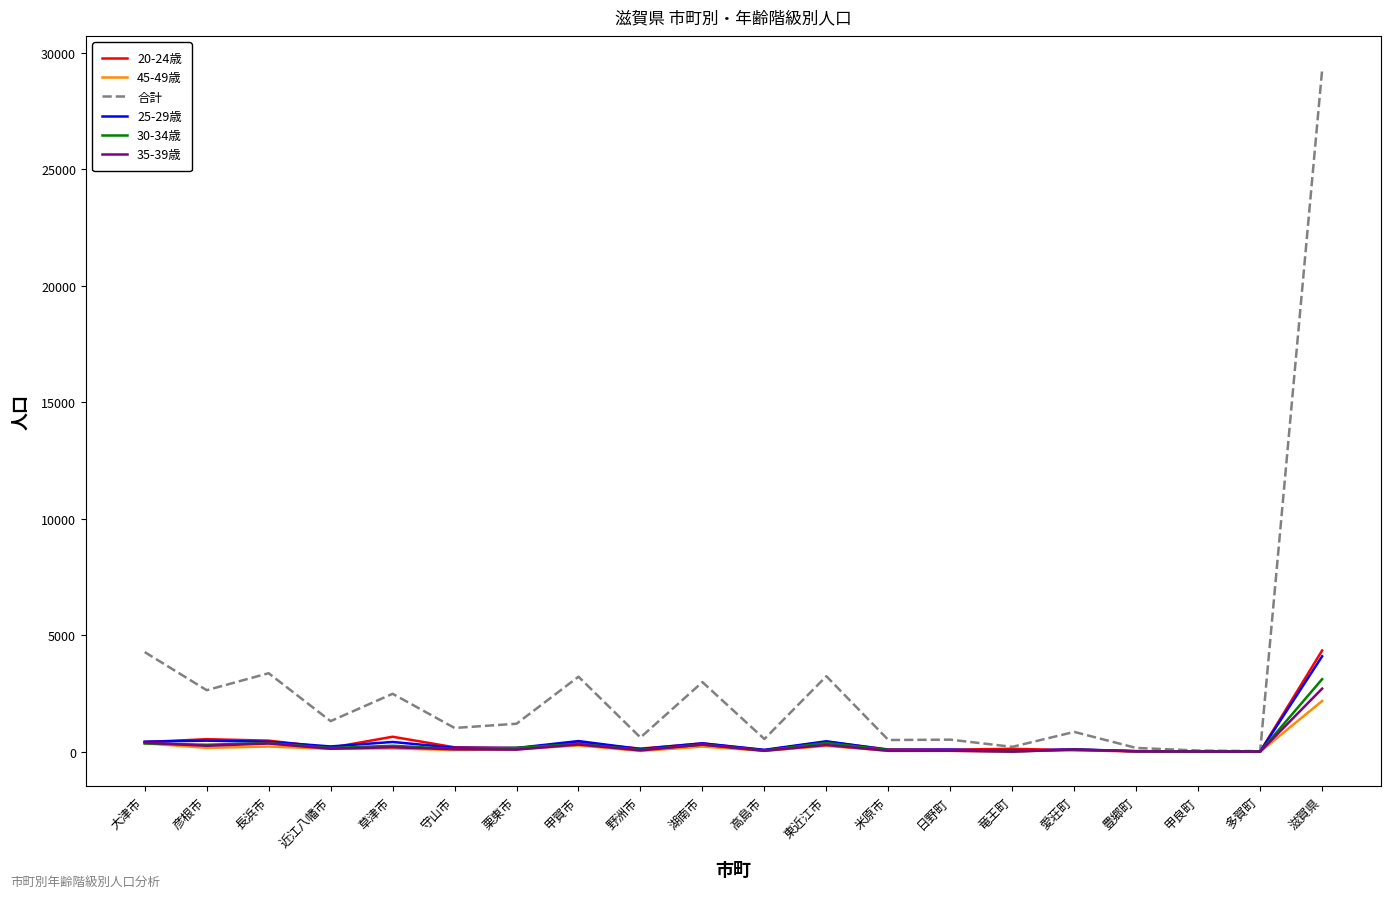

What is the maximum value shown in the chart?

29266